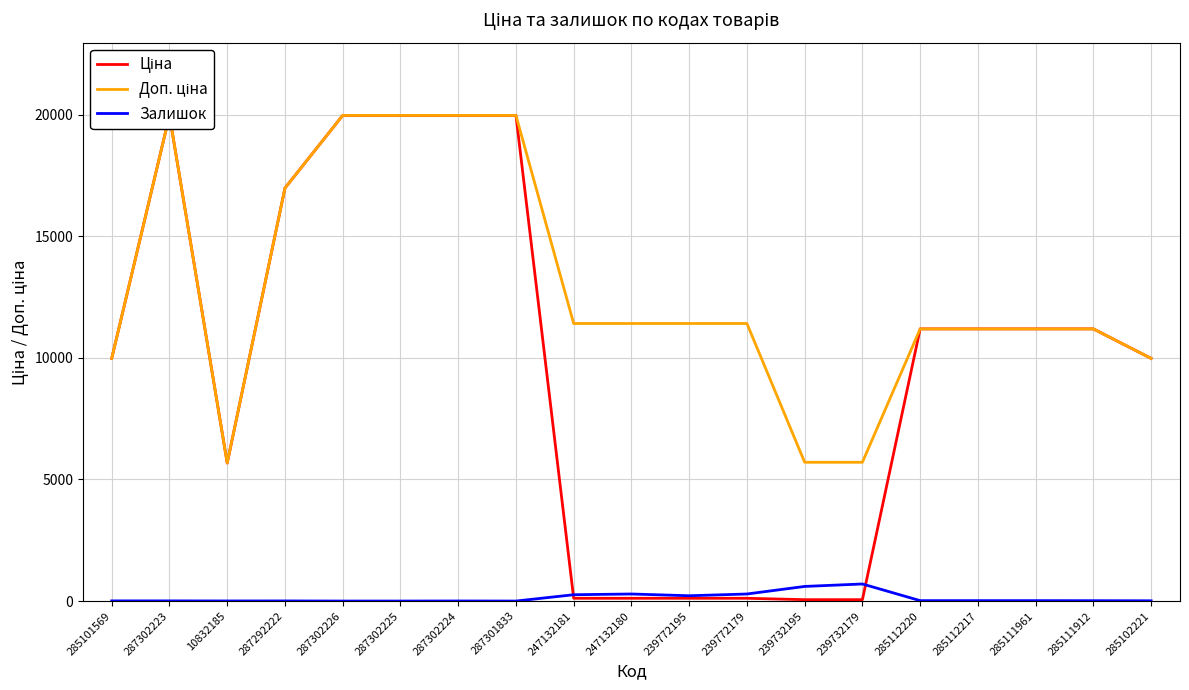

Which category has the lowest value in the Доп. ціна series?

10832185